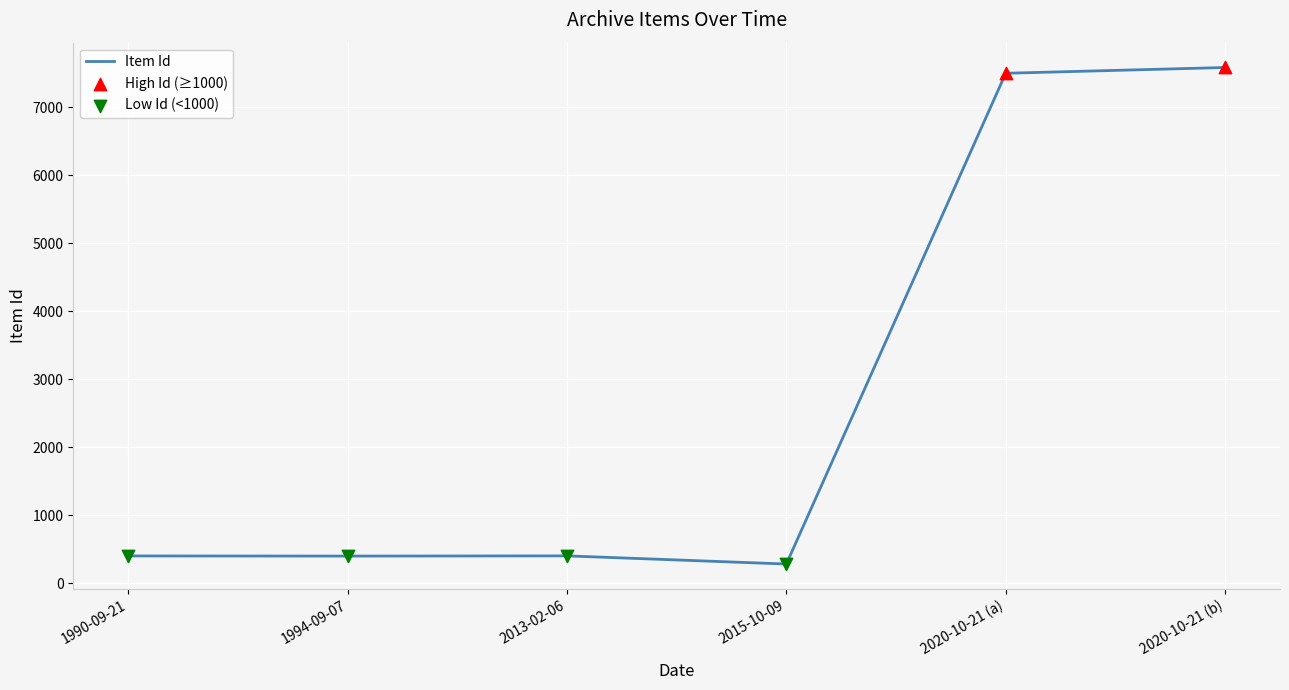

What is the change in value from 1990-09-21 to 2020-10-21 (b)?

+7182